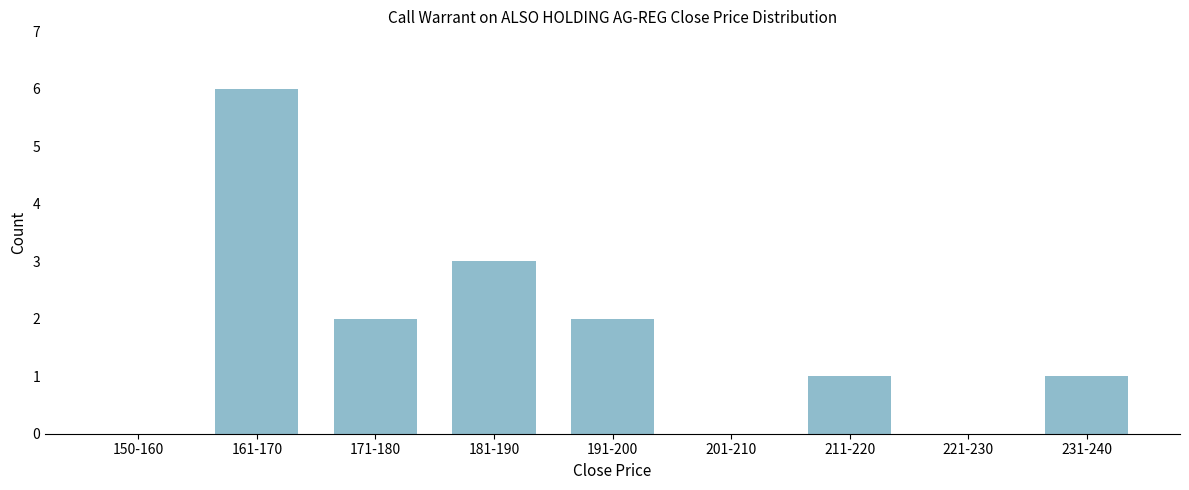

Reading left to right, transcribe all the data shown in this chart.

150-160=0	161-170=6	171-180=2	181-190=3	191-200=2	201-210=0	211-220=1	221-230=0	231-240=1